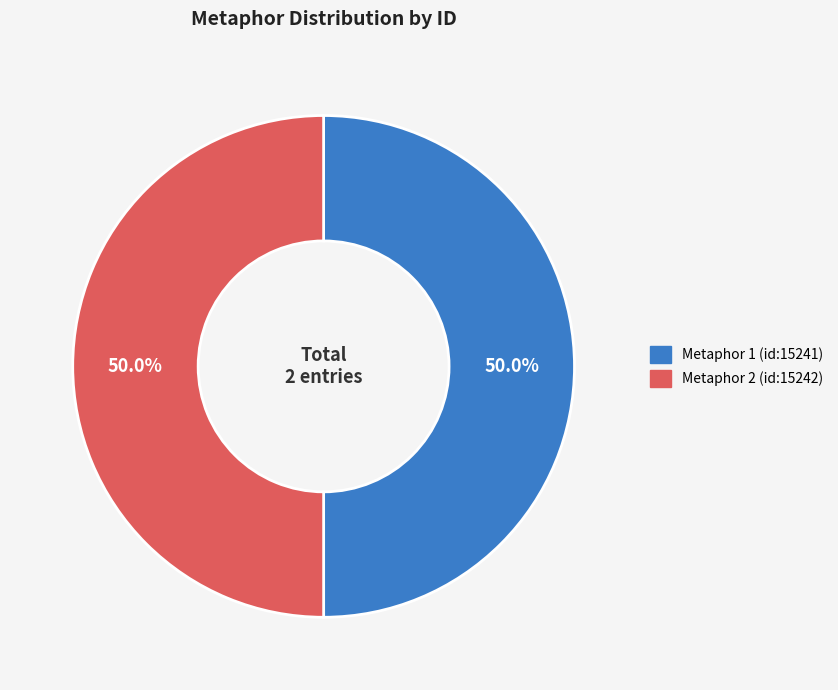

What is the ratio of the value at Metaphor 2 (id:15242) to the value at Metaphor 1 (id:15241)?

1.0